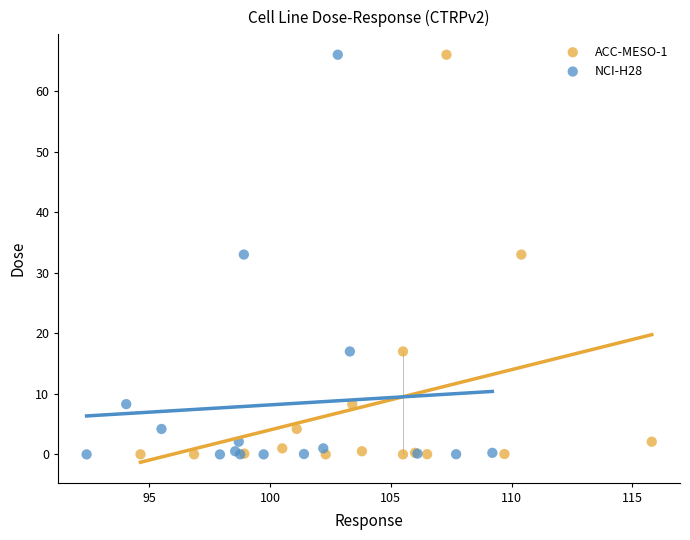

What are all the series names shown in the legend?

ACC-MESO-1, NCI-H28